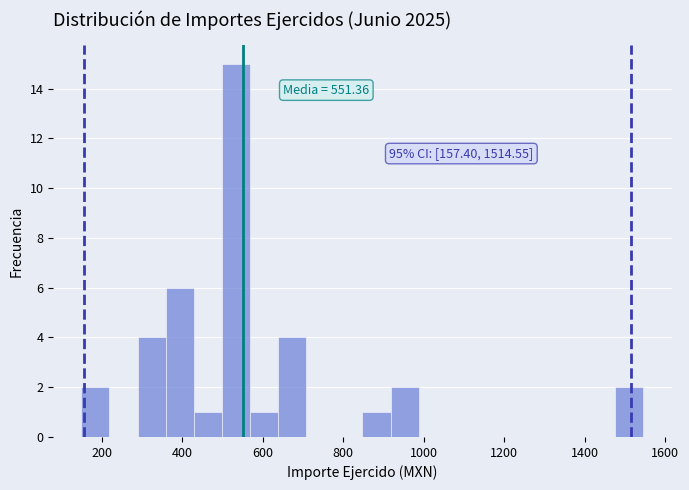

Around what value on the x-axis is the tallest bar? Give the approximate position of its centre, as read against the axis.

540